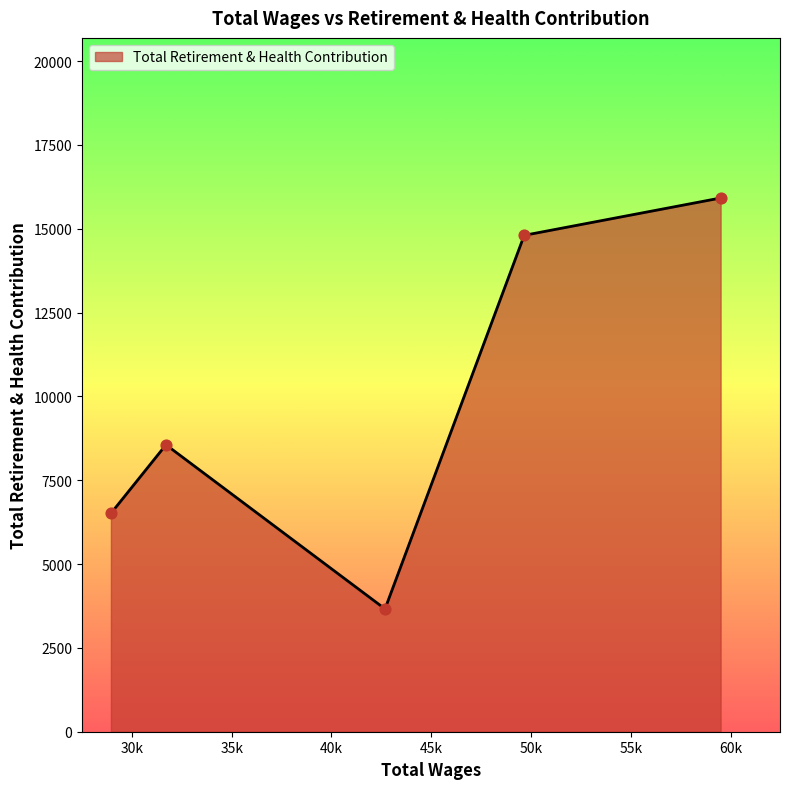

What is the greatest value displayed?

15915